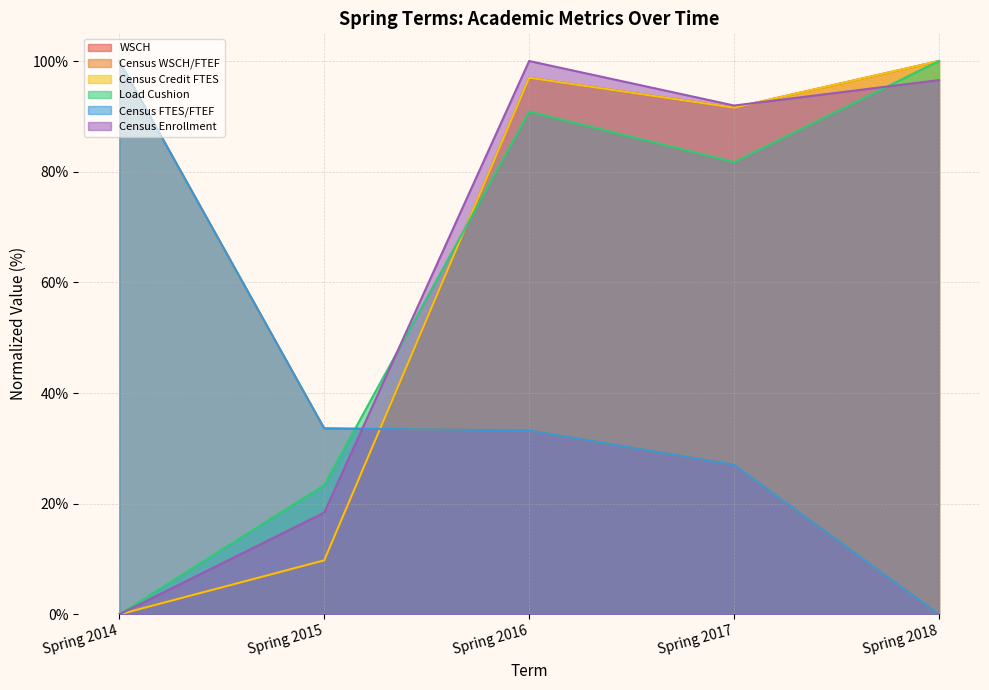

True or false: Census FTES/FTEF has a value of 132.2 at Spring 2014.

False